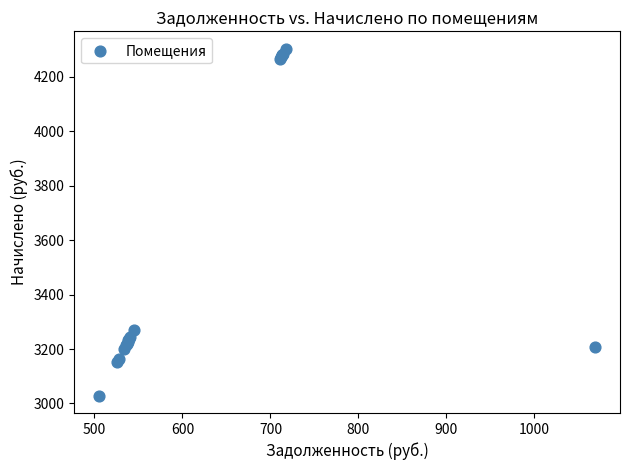

What Y value in the scatter plot is closest to 3665?

3268.9